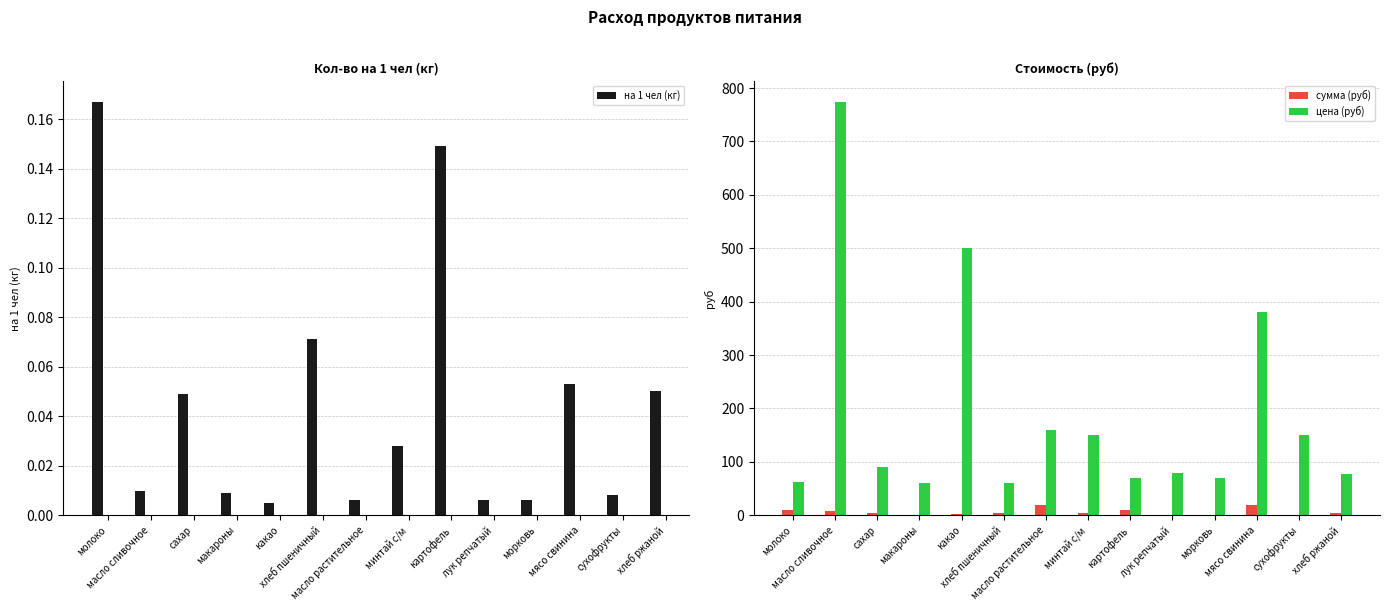

At which label is цена (руб) closest to 417?

мясо свинина